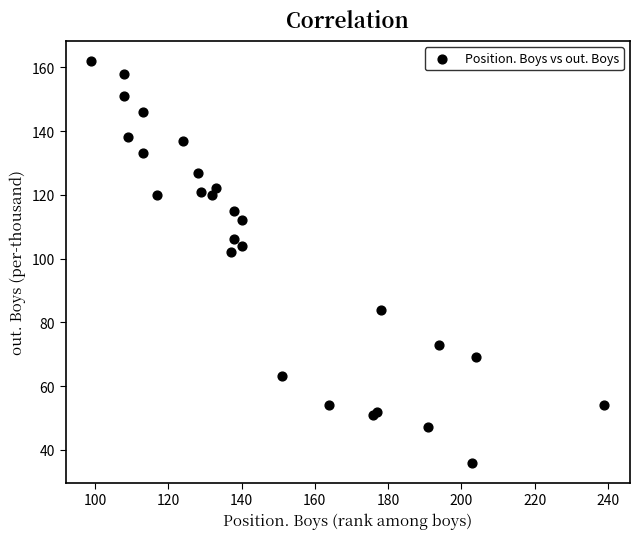

What Y value in the scatter plot is closest to 99?

102